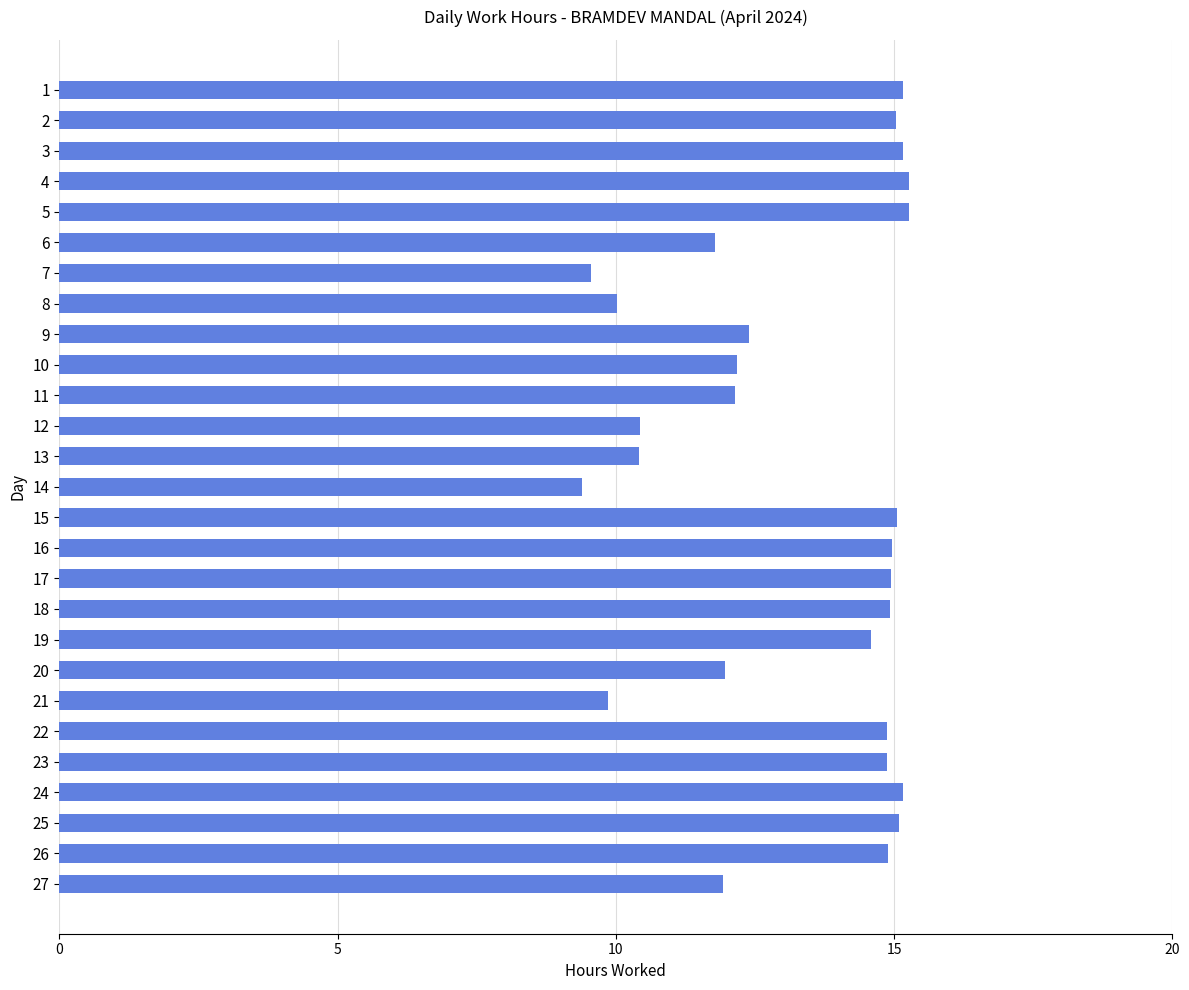

What is the difference between the values at 25 and 19?

0.5